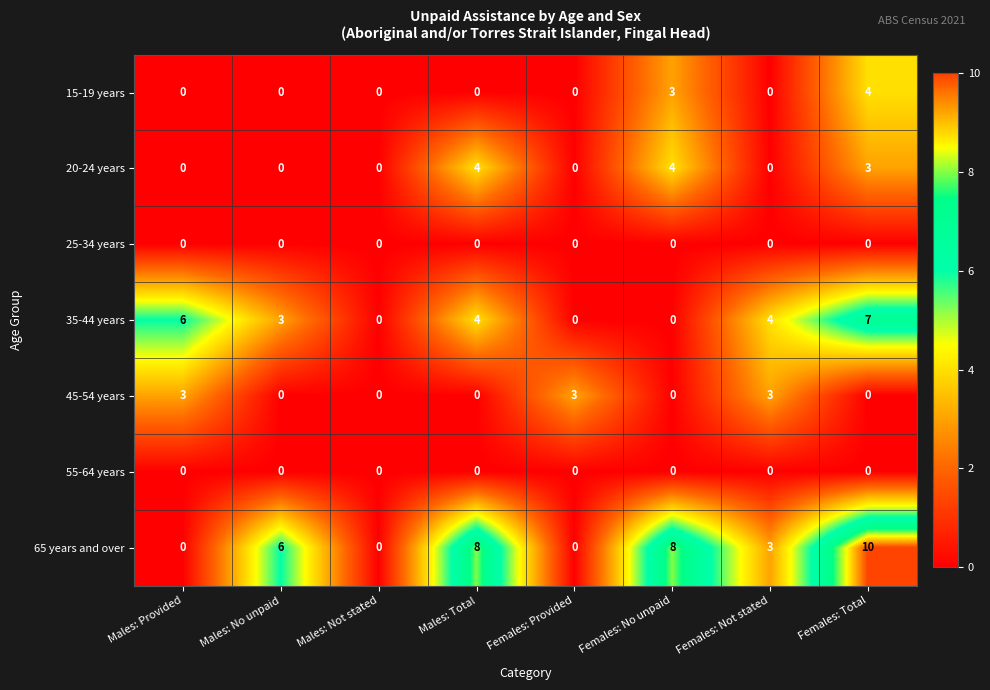

What is the average value of the 35-44 years series?

3